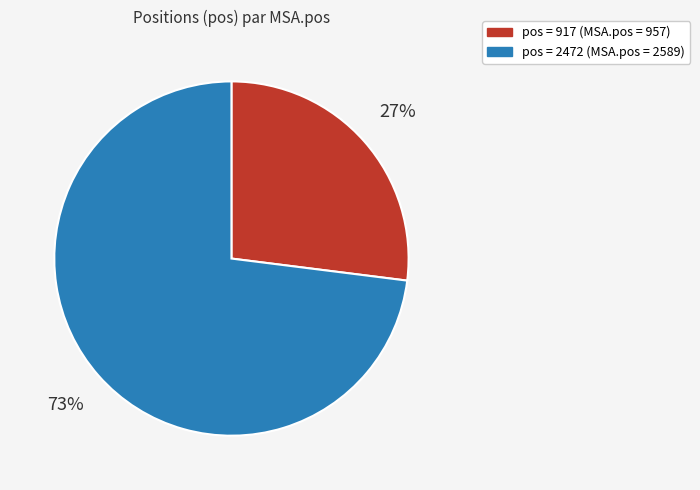

Count the number of slices in the pie.

2